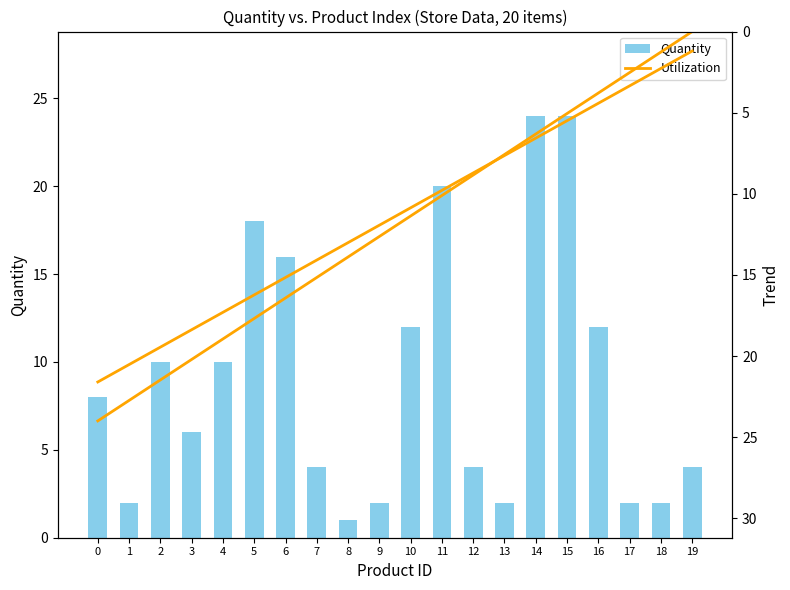

Which category has the lowest value in the Quantity series?

8